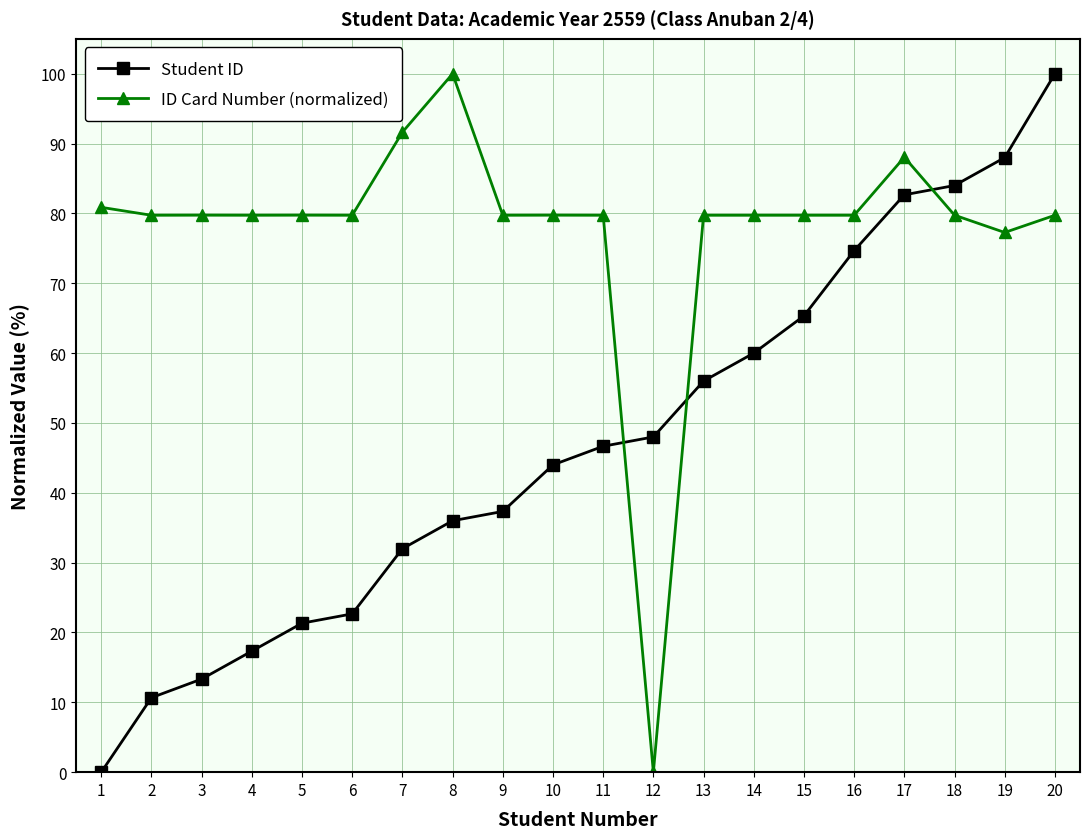

How many data points in Student ID are above 46?

10